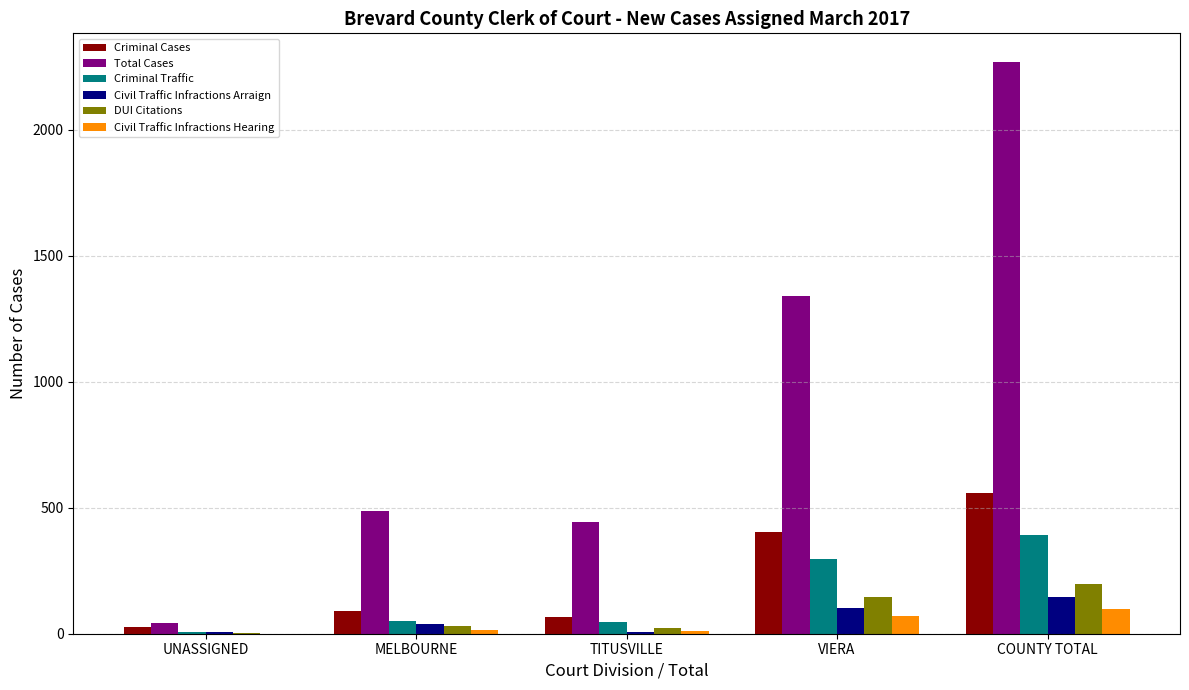

What is the total value across all series at VIERA?

2361